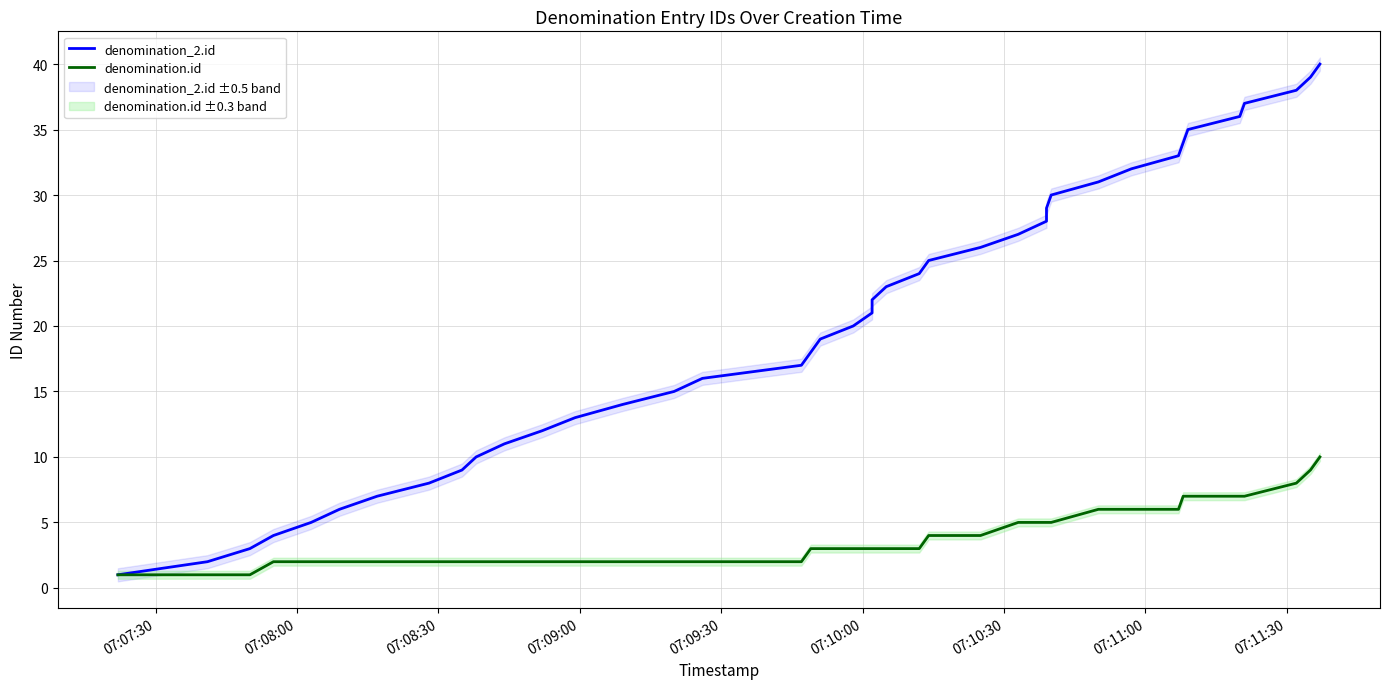

Is it true that denomination.id equals 5 at 19?

False